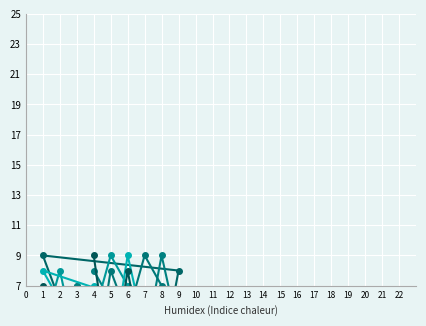

How many lines are shown in the chart?

6